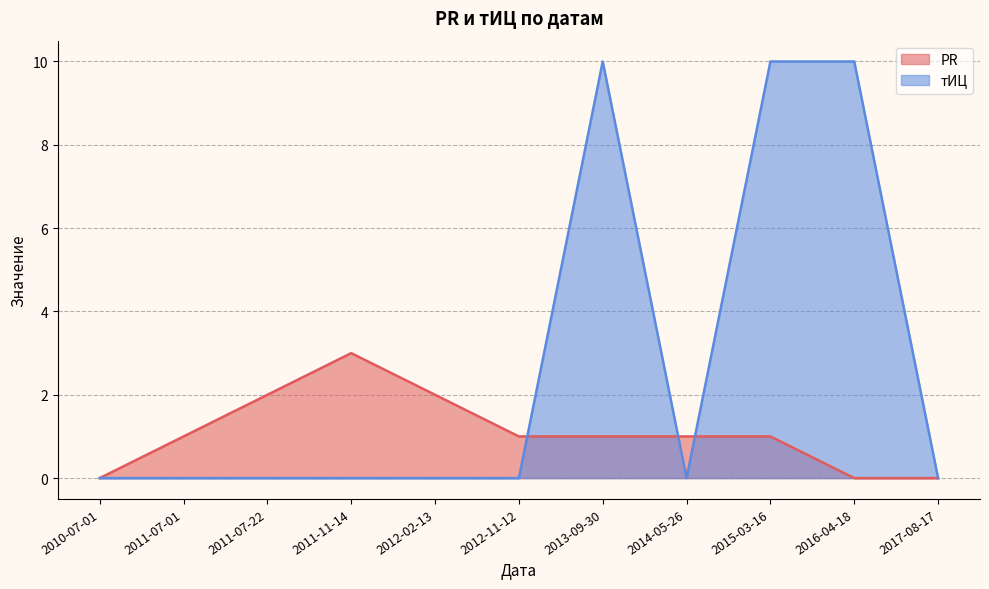

How many PR values are between 0 and 2?

10